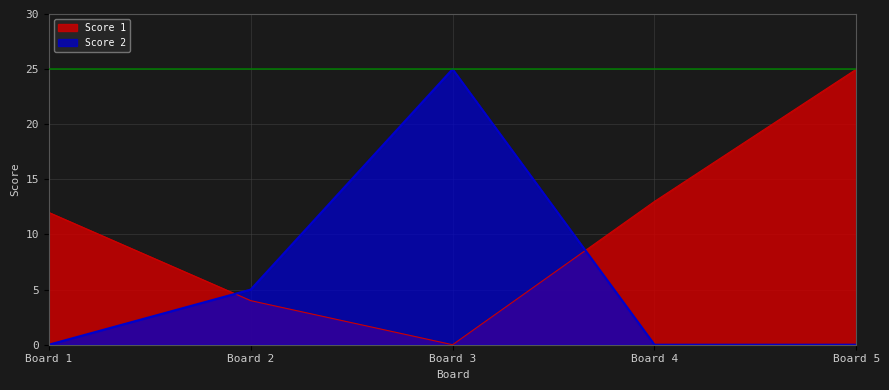

List the series in order of their peak value, lowest first.

Score 1, Score 2